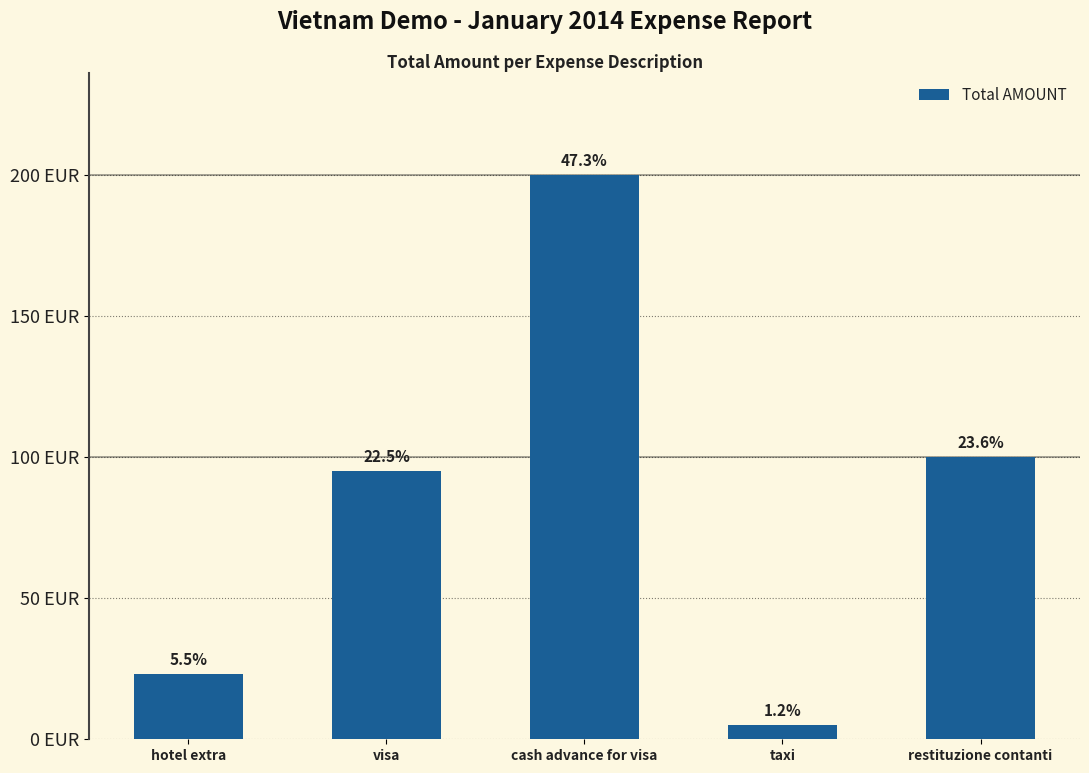

Approximately how many times larger is the value at restituzione contanti compared to visa?

1.1